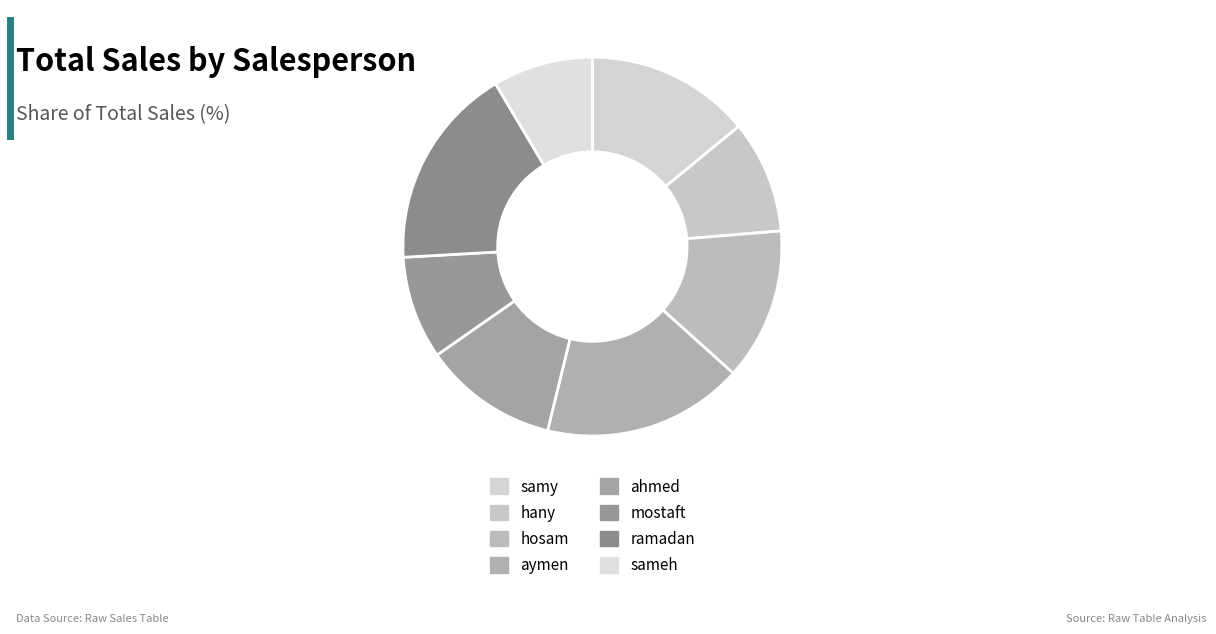

How many segments does this pie chart have?

8